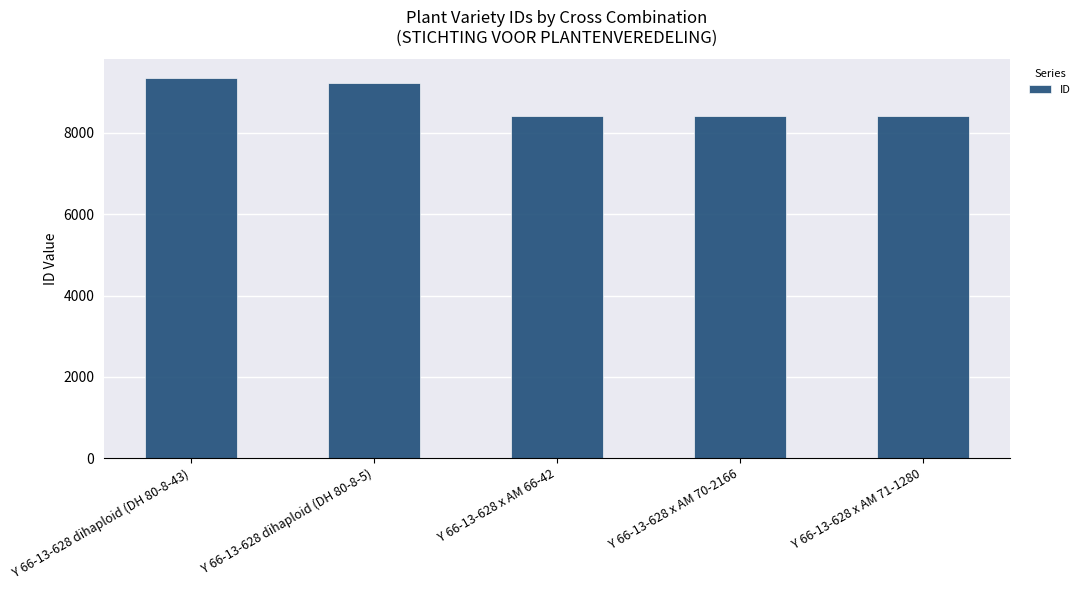

What is the greatest value displayed?

9340